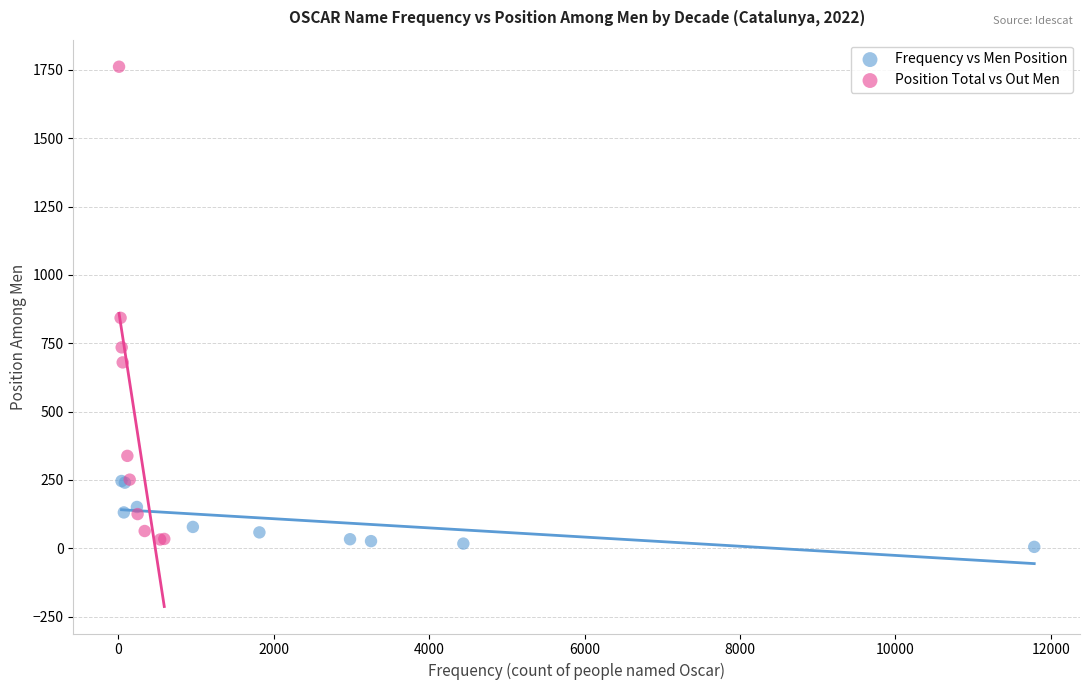

Which series has the widest spread of Y values?

Position Total vs Out Men